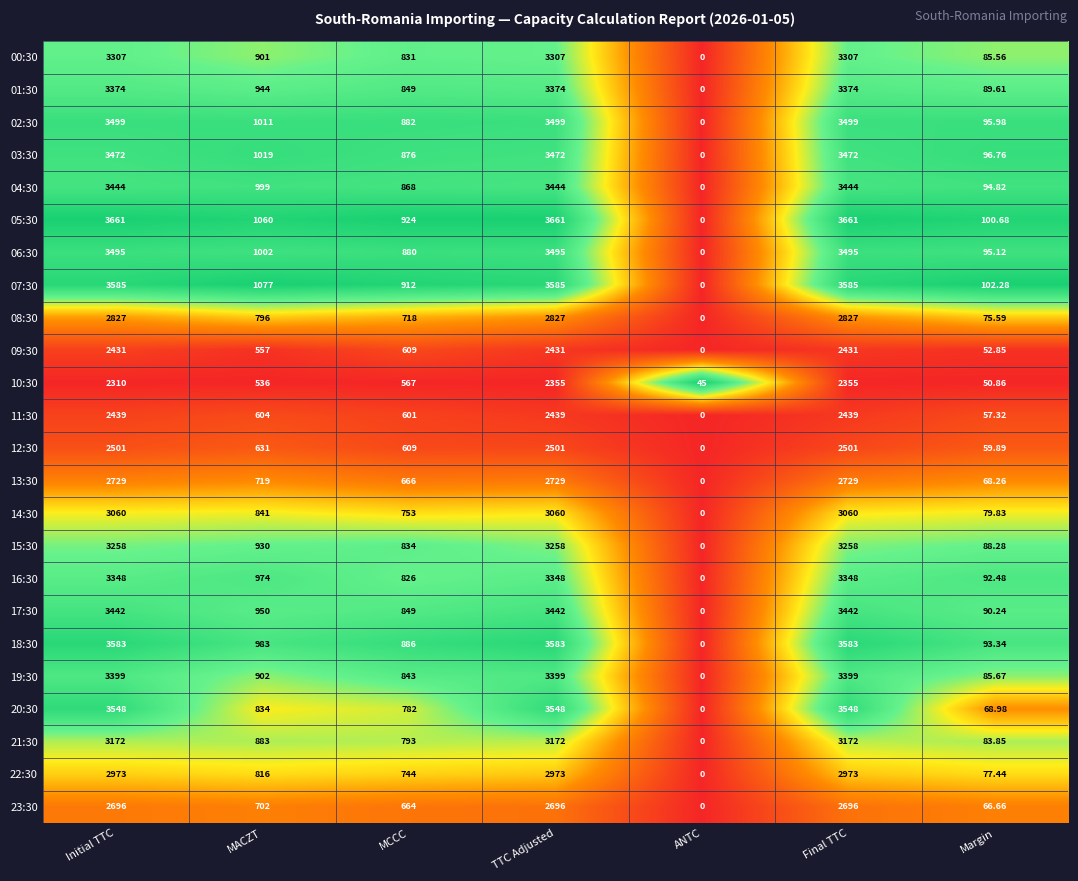

Where is 05:30 nearest to the value 1830?

MACZT